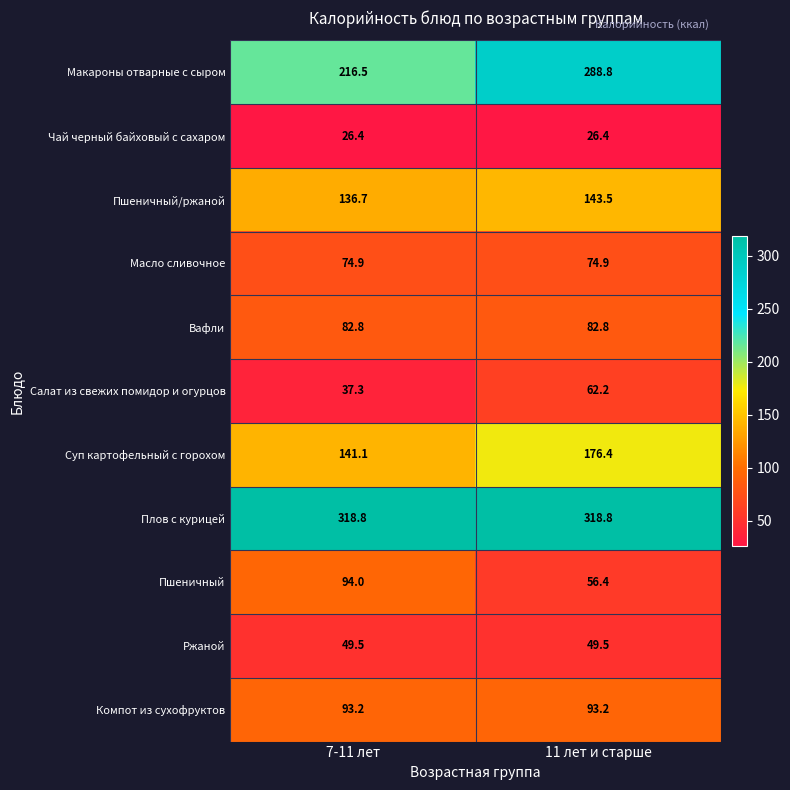

What is the average value of the Пшеничный/ржаной series?

140.1